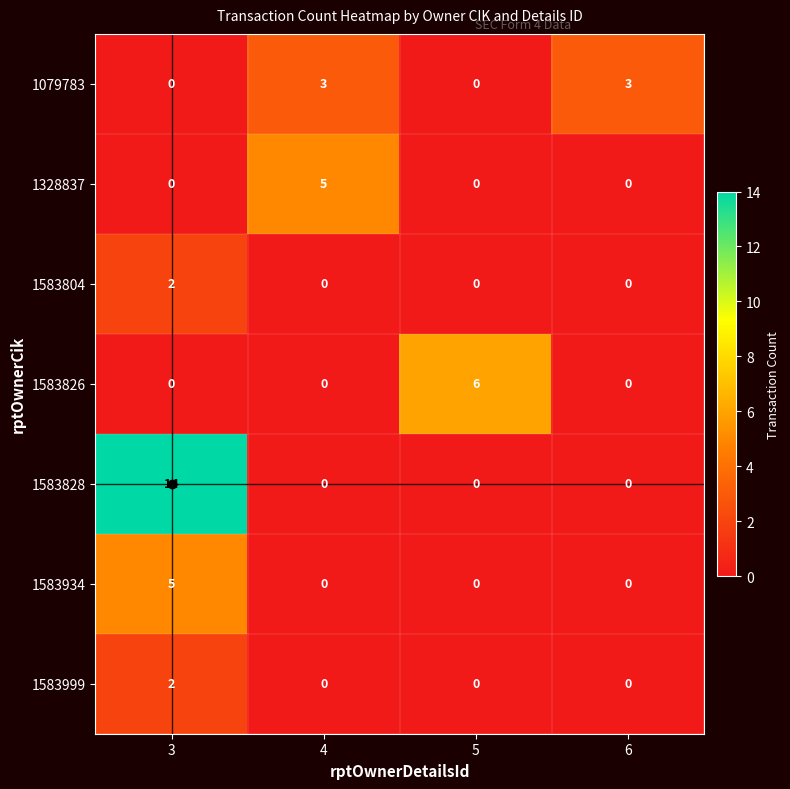

Between 3 and 4, which series saw the biggest shift?

1583828